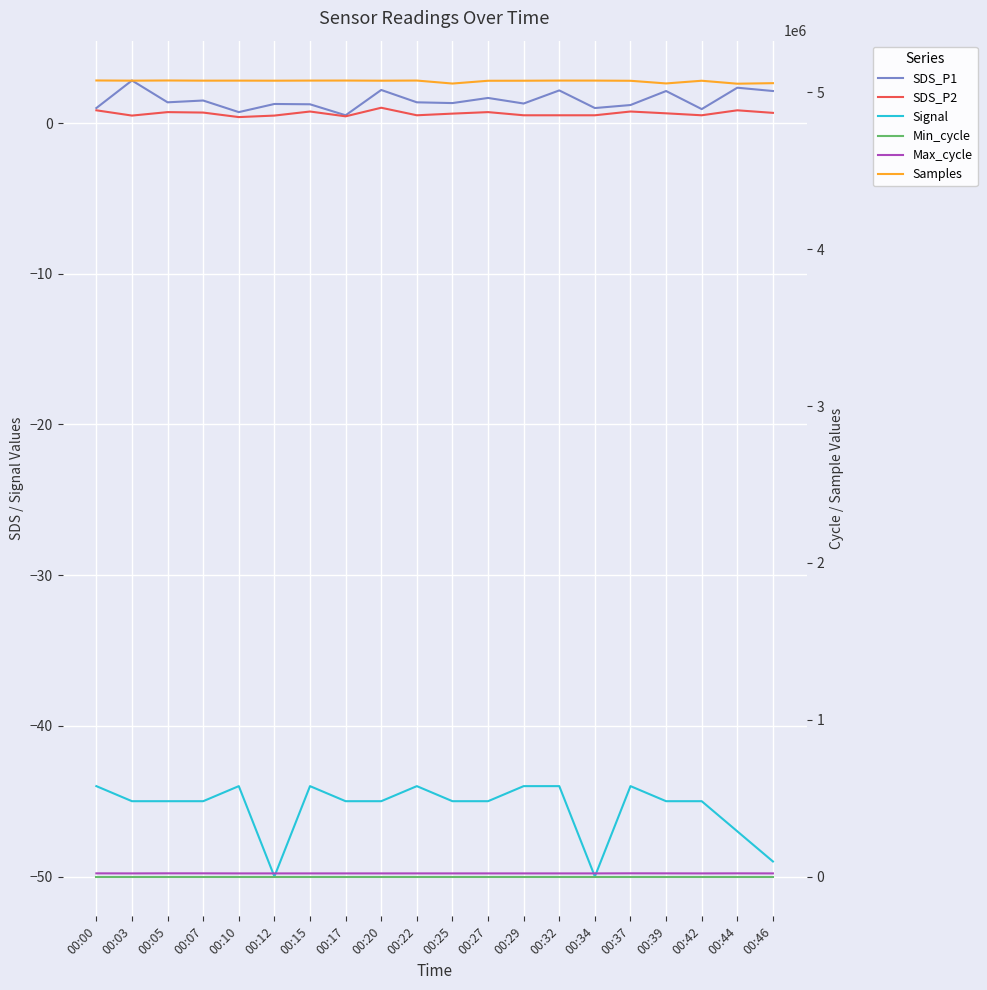

True or false: SDS_P1 and Samples cross at least once.

False